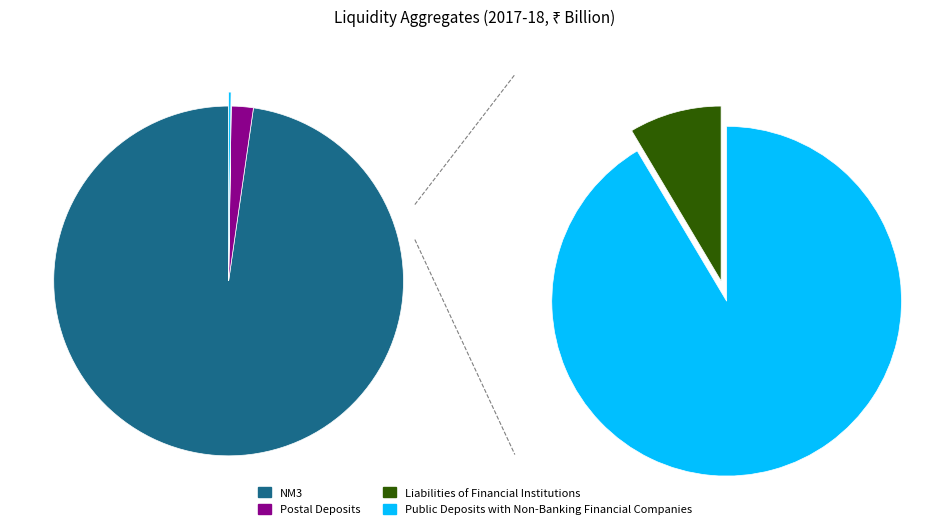

What is the total percentage of Postal Deposits and NM3?

99.8%